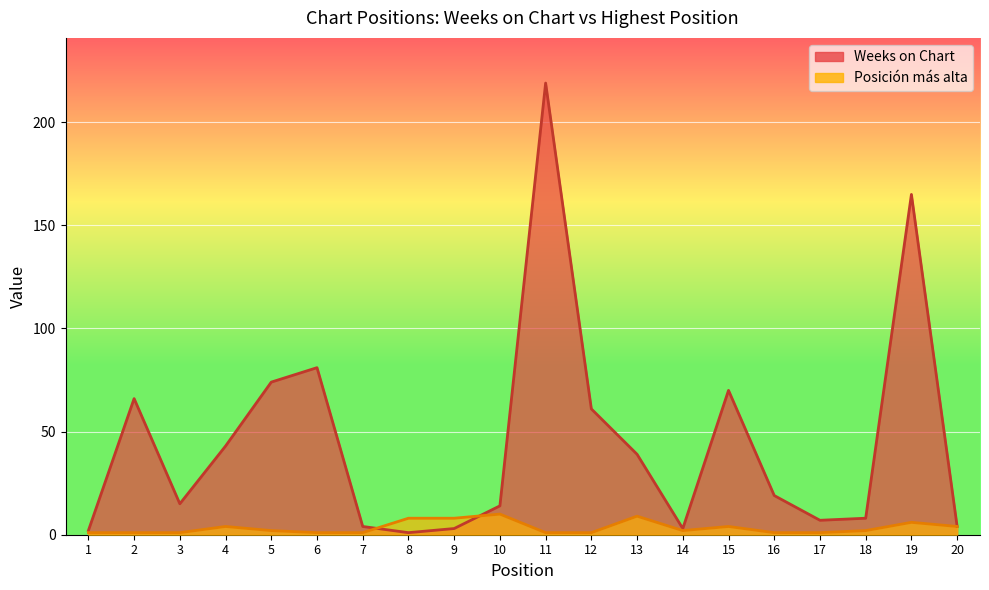

What is the total value across all series at 5?

76